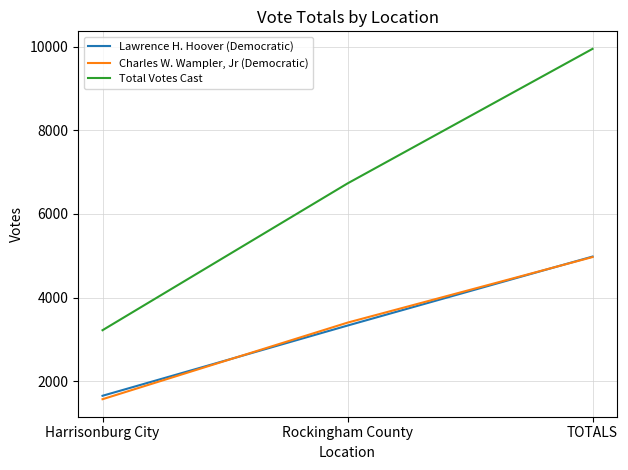

Which series changed the most between Rockingham County and TOTALS?

Total Votes Cast